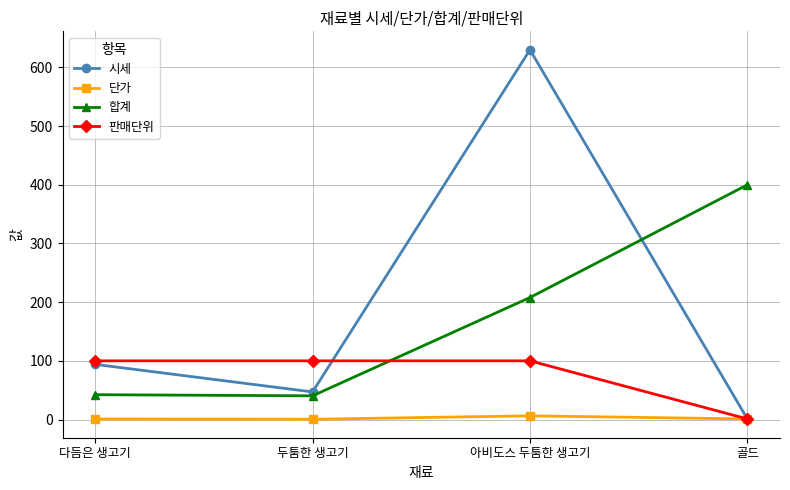

True or false: 합계 and 단가 cross at least once.

False